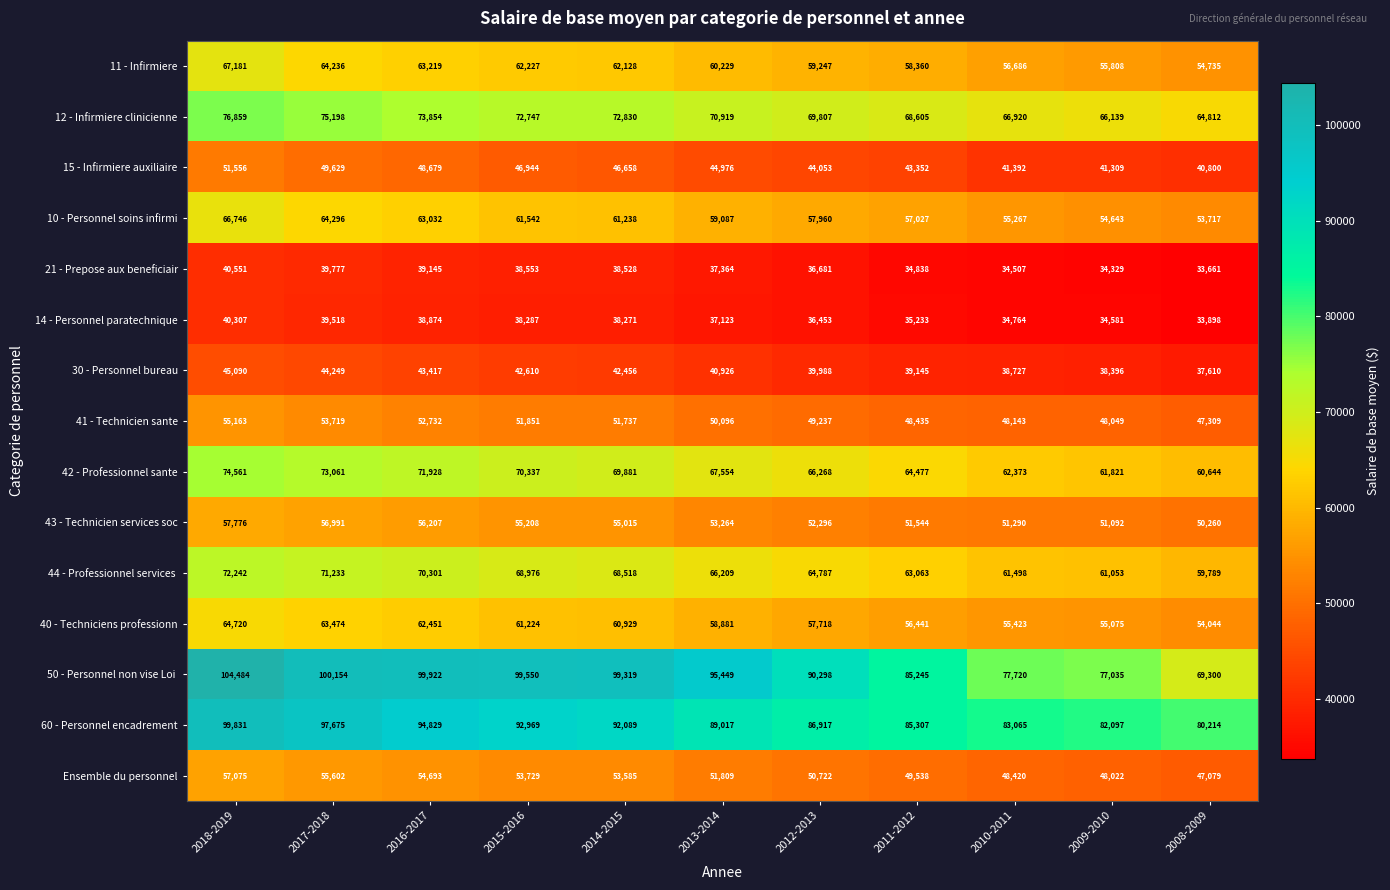

Is the value of Ensemble du personnel at 2014-2015 greater than the value of 41 - Technicien sante at 2009-2010?

Yes